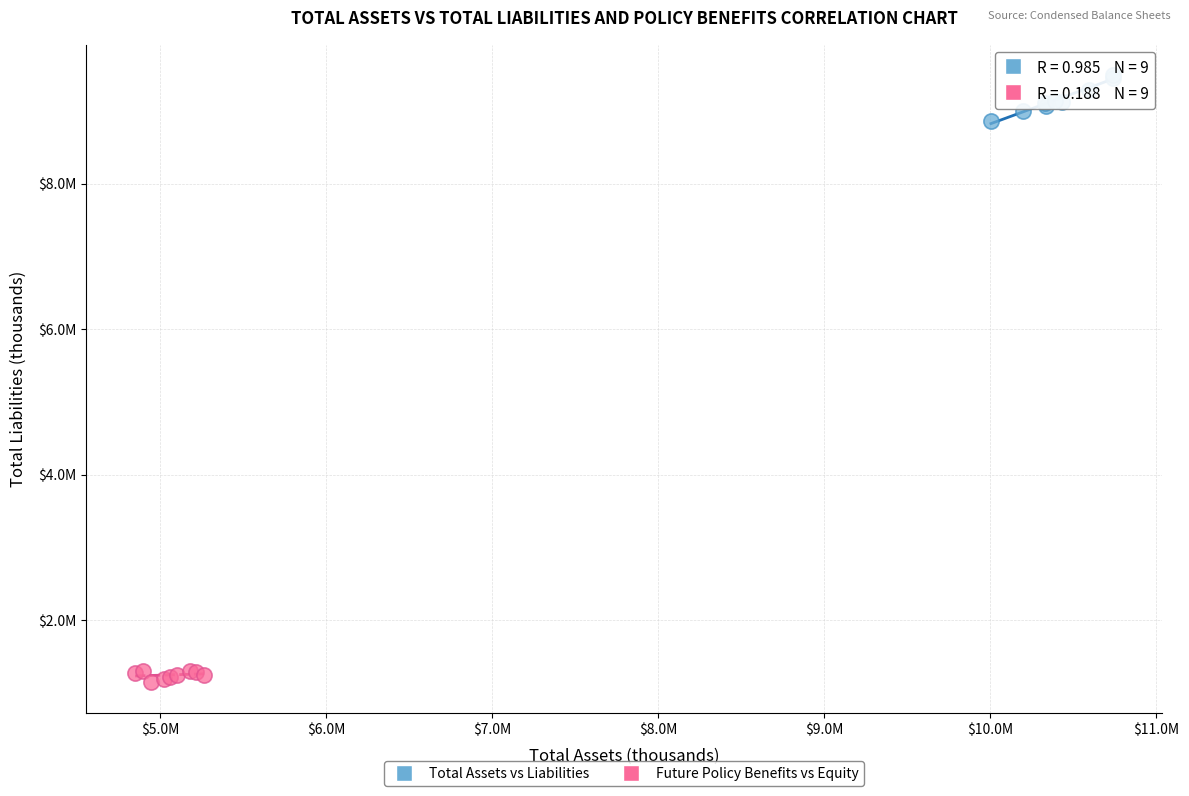

Which series has the widest spread of Y values?

Total Assets vs Liabilities